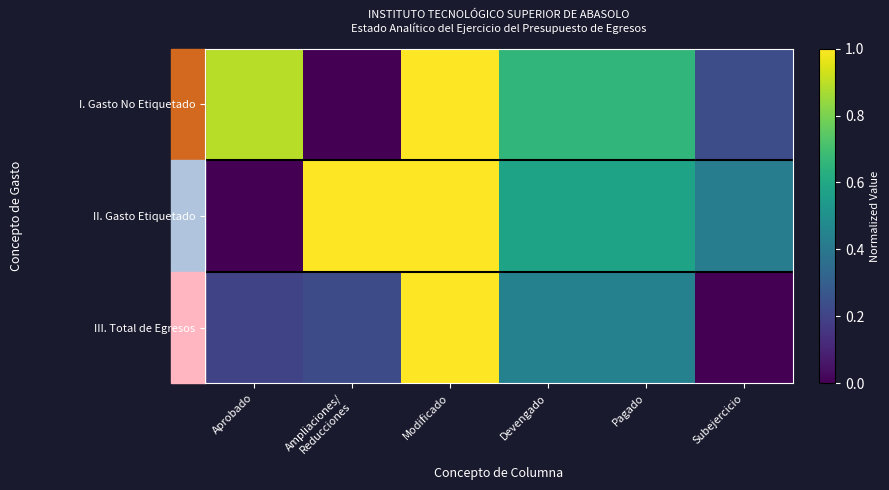

What is the difference between the highest and lowest values at Pagado?

0.2